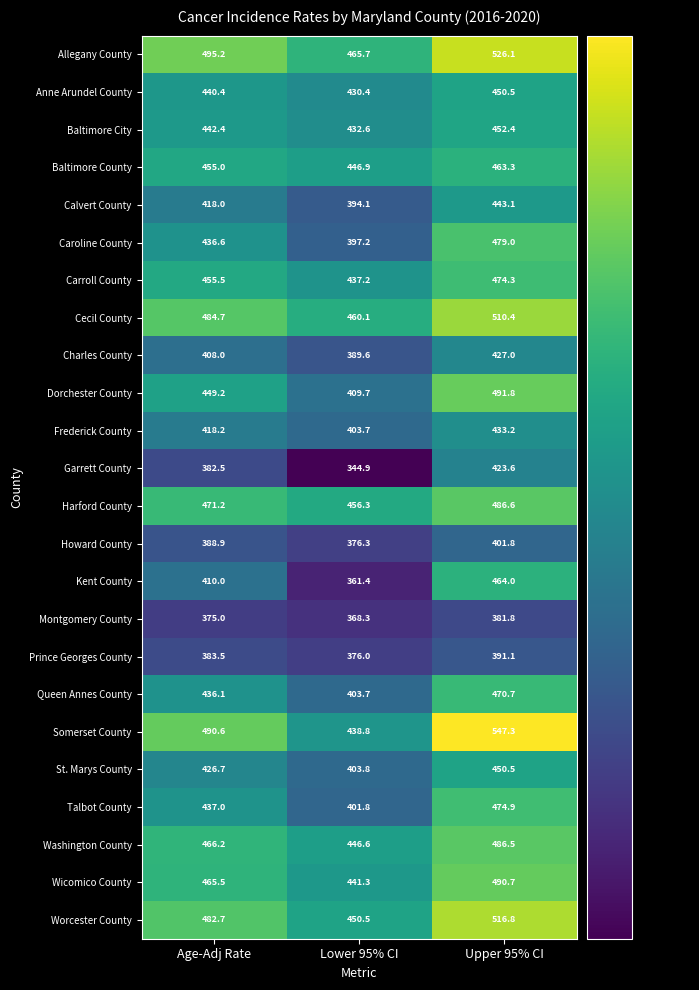

Rank the series at Age-Adj Rate from highest to lowest value.

Allegany County, Somerset County, Cecil County, Worcester County, Harford County, Washington County, Wicomico County, Carroll County, Baltimore County, Dorchester County, Baltimore City, Anne Arundel County, Talbot County, Caroline County, Queen Annes County, St. Marys County, Frederick County, Calvert County, Kent County, Charles County, Howard County, Prince Georges County, Garrett County, Montgomery County